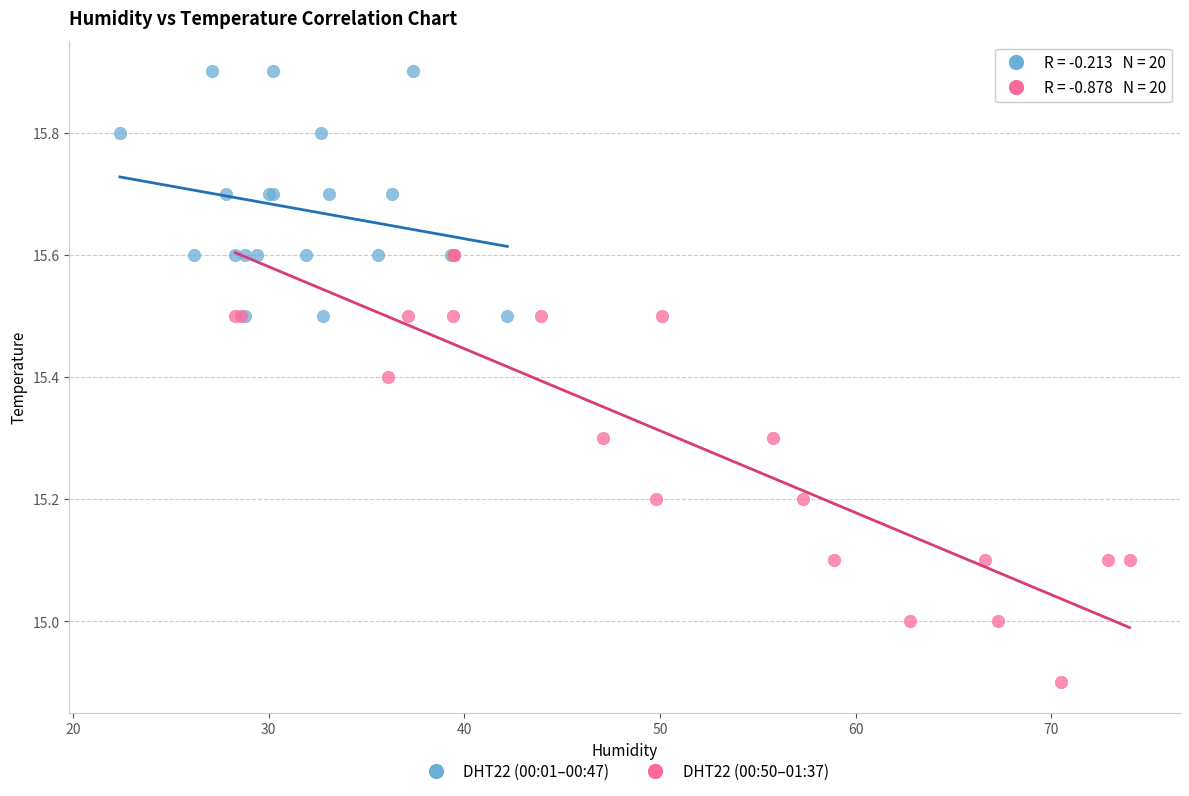

Which series contains the highest Y value?

DHT22 (00:01–00:47)